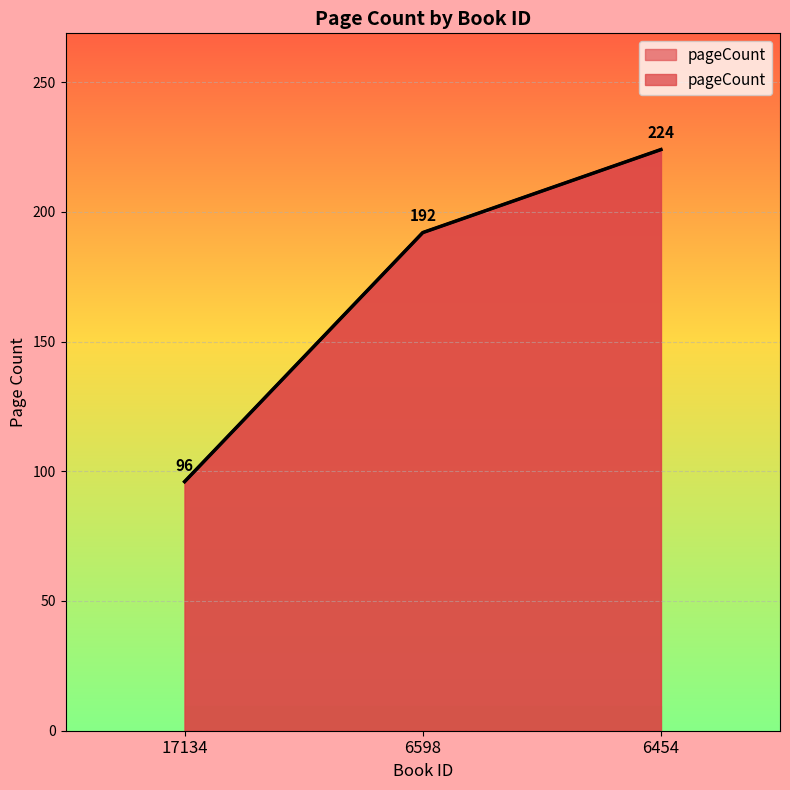

Reading left to right, transcribe all the data shown in this chart.

96	192	224